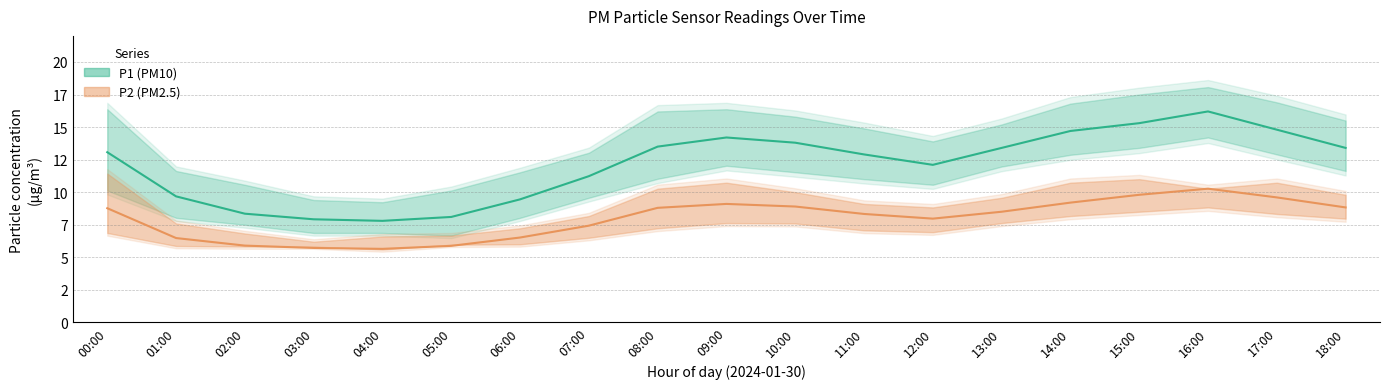

At which label does P1_lower first exceed 11?

08:00